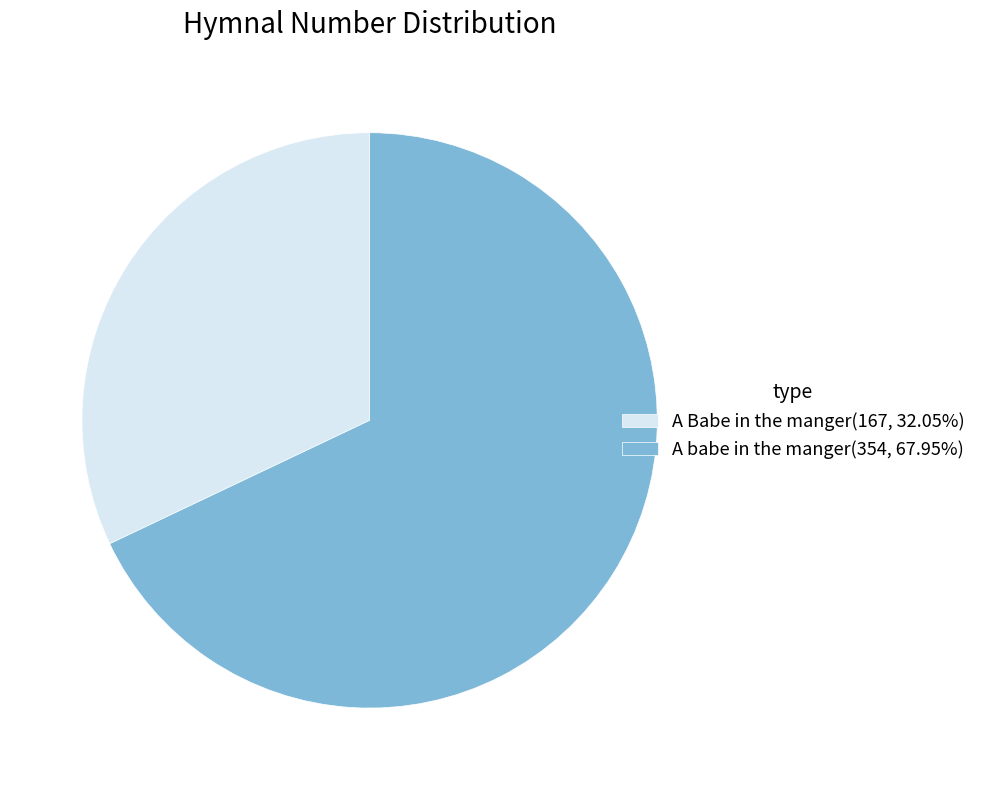

Which has a higher value, A babe in the manger or A Babe in the manger?

A babe in the manger